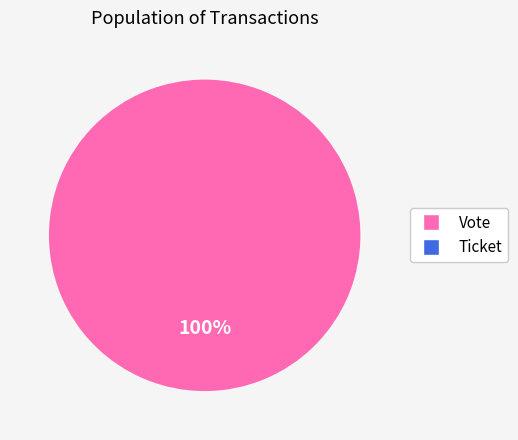

Which category accounts for the majority?

Vote